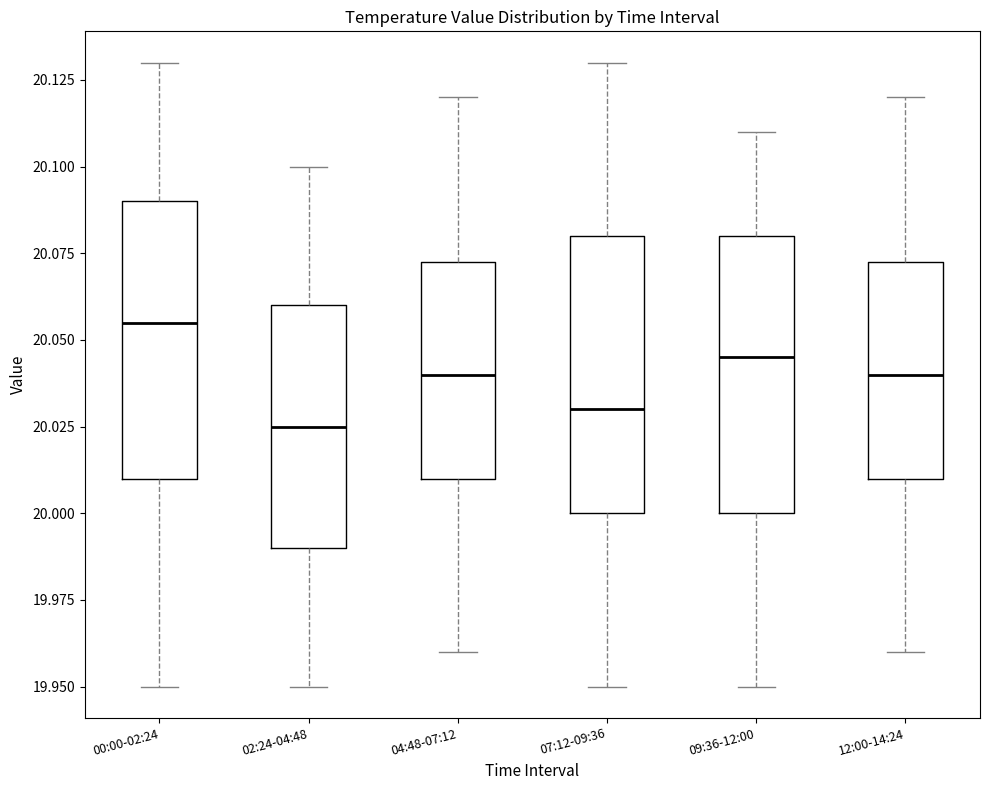

Which box's median line is the lowest?

02:24-04:48